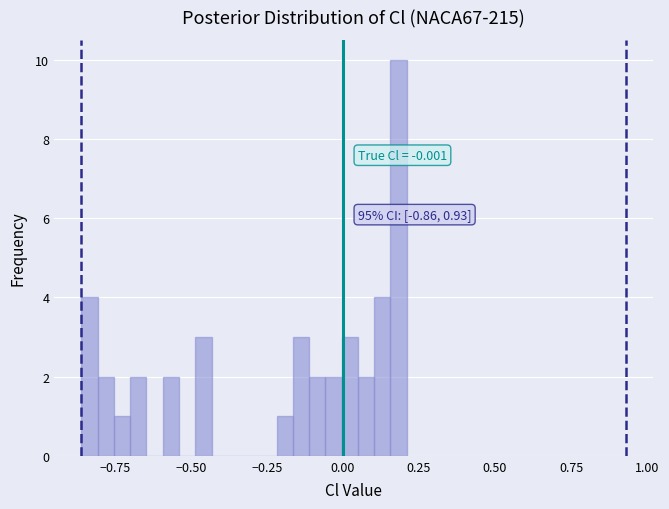

Read against the x-axis, roughly where is the centre of the tallest bar?

0.20